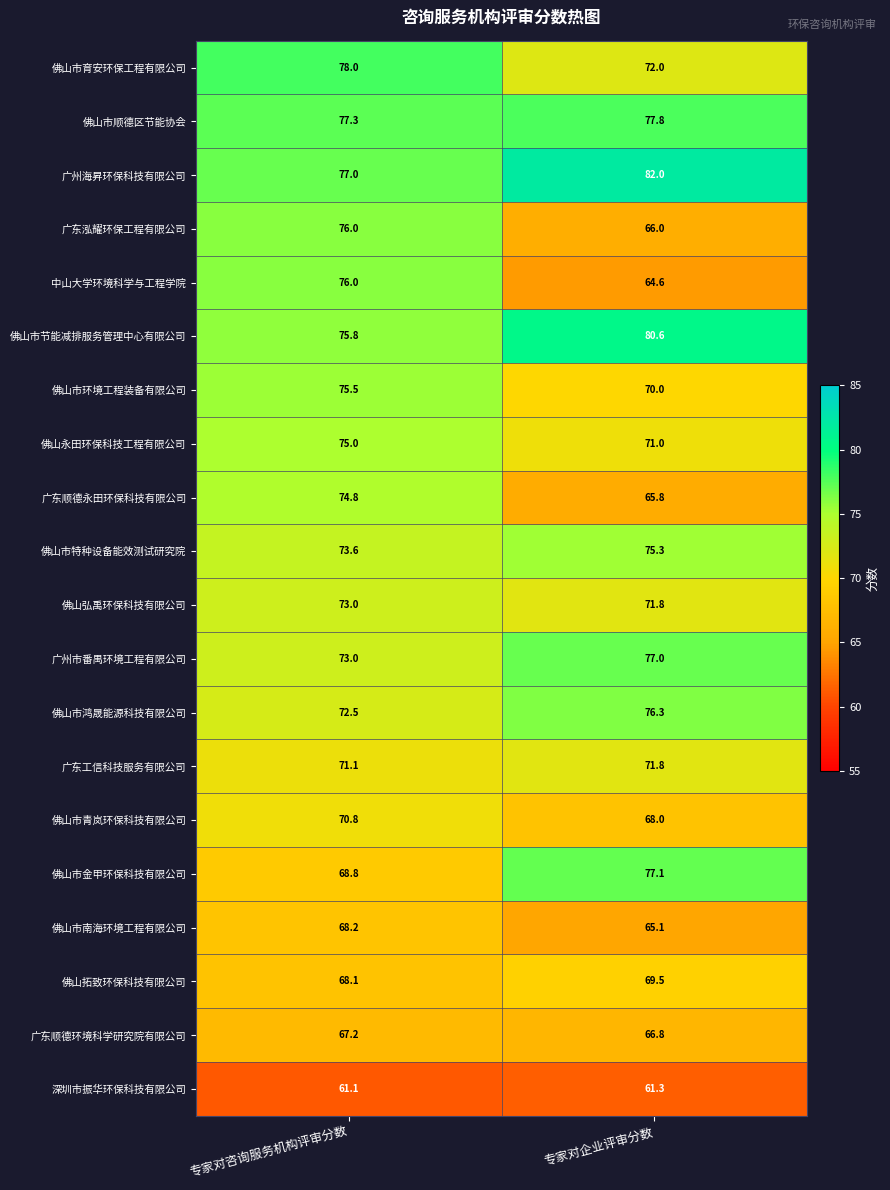

Where does the 佛山市青岚环保科技有限公司 series first go above 70?

专家对咨询服务机构评审分数